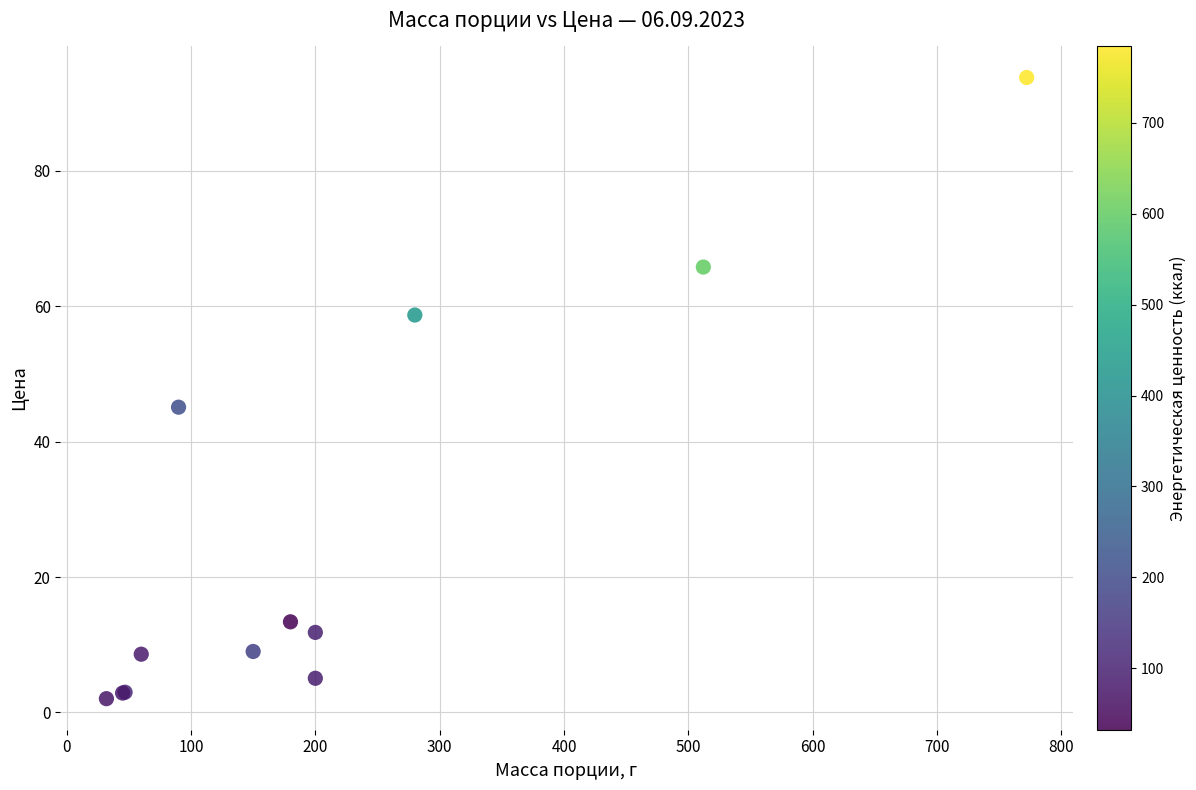

What Y value in the scatter plot is closest to 47?

45.1